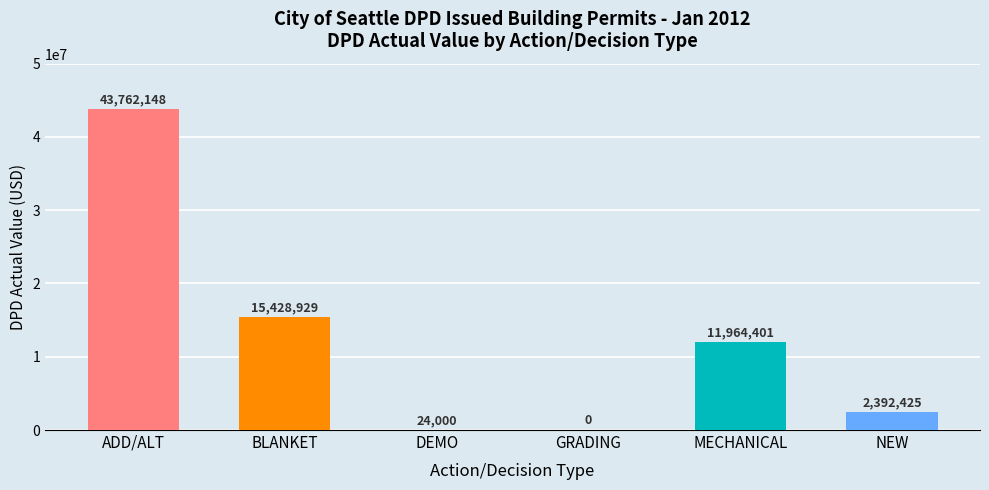

Count the number of data series in this chart.

1